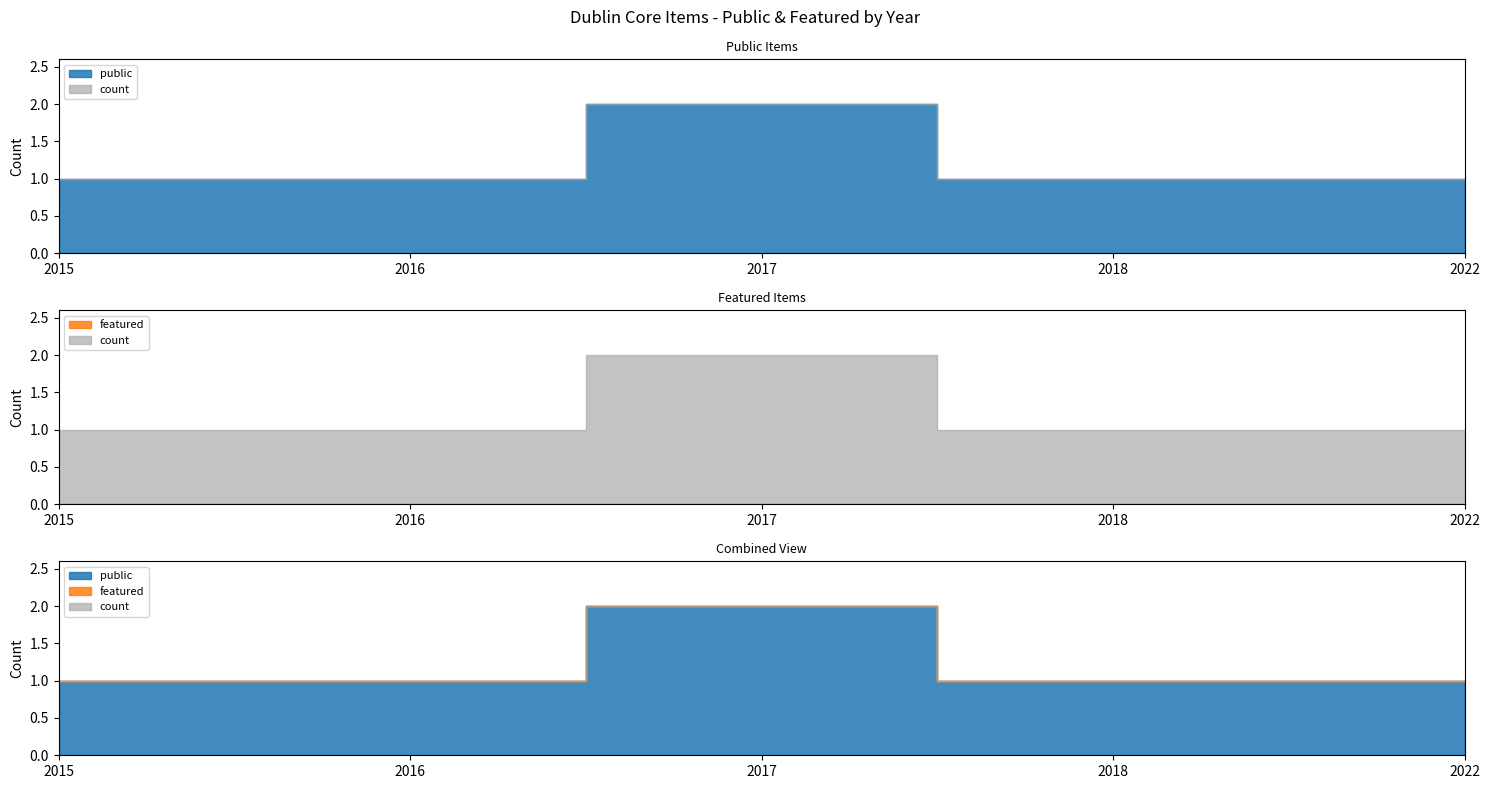

How many data points does each series have?

6